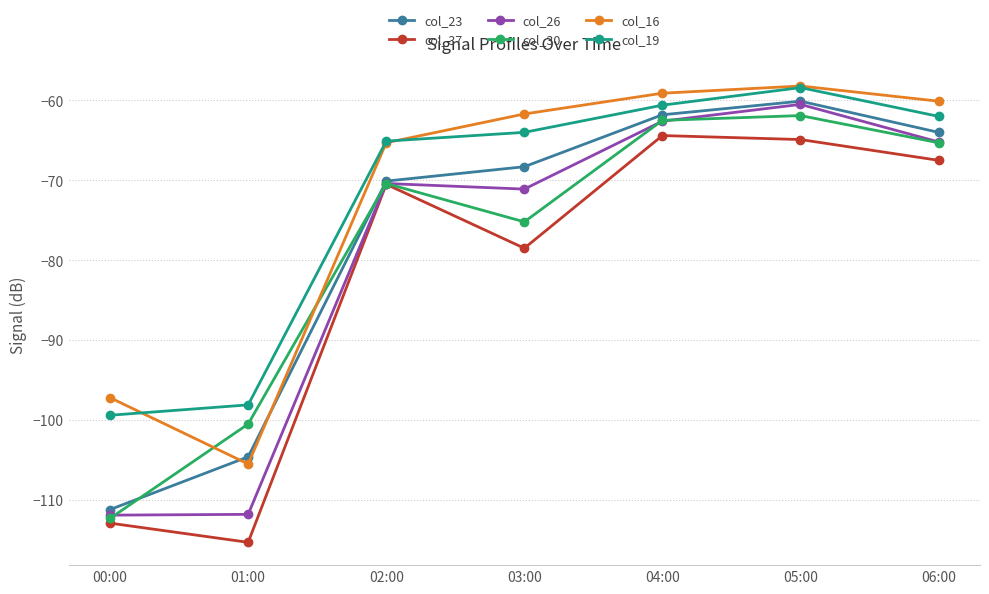

Which series changed the most between 03:00 and 05:00?

col_37